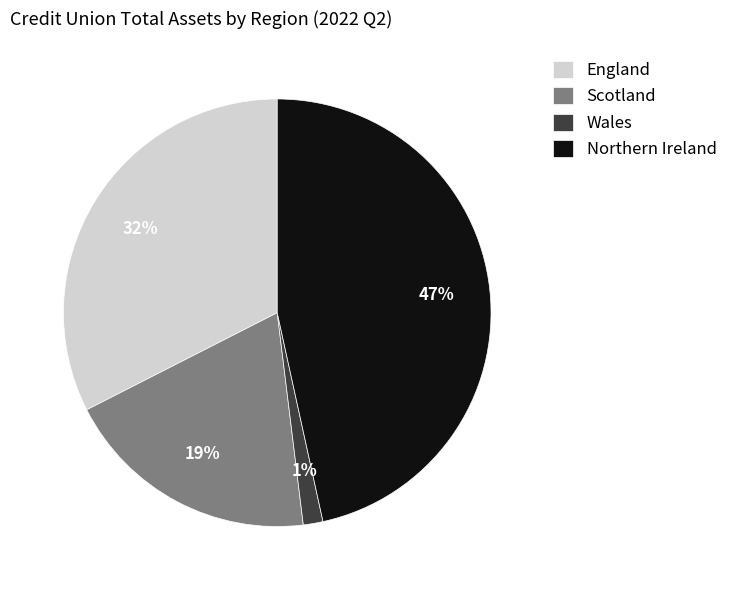

Between Northern Ireland and Scotland, which is larger?

Northern Ireland